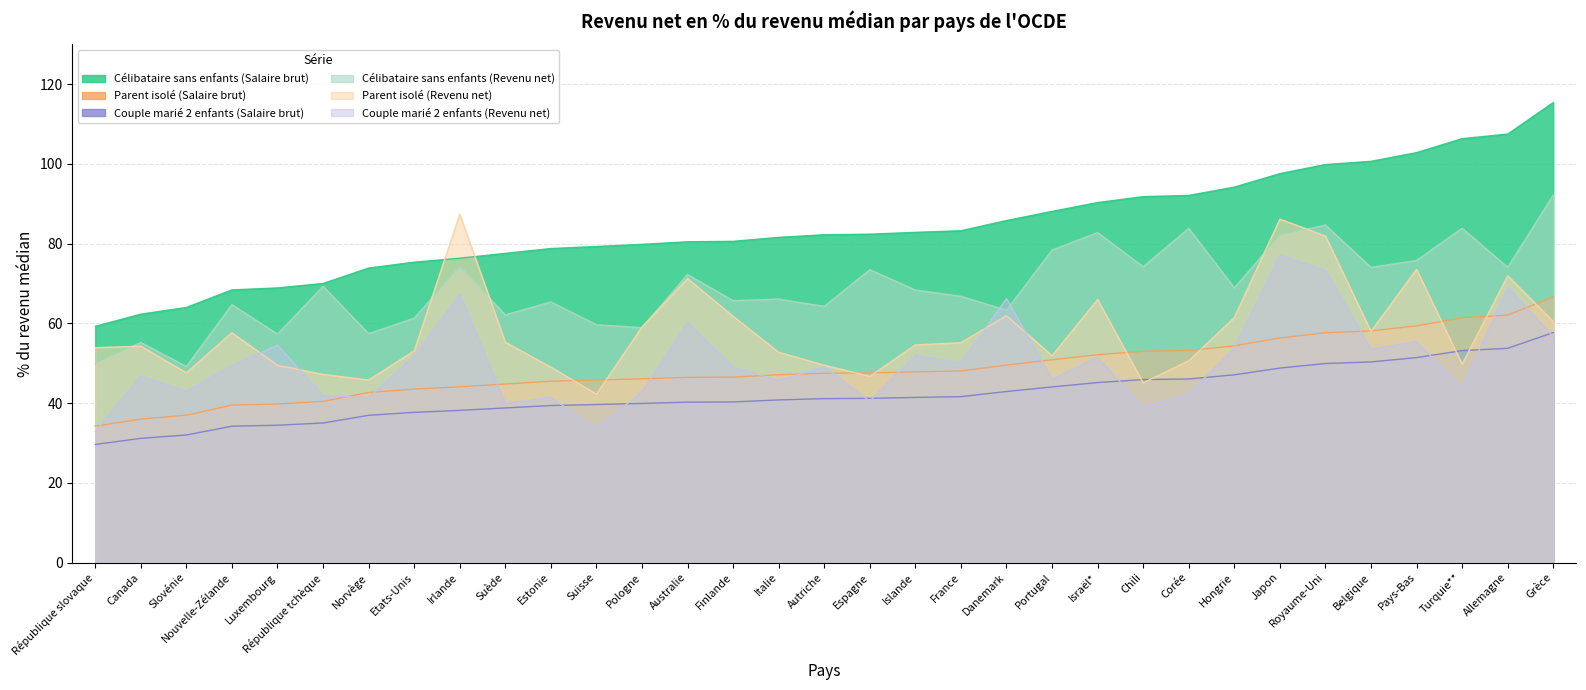

Reading left to right, what are all the values shown in this chart?

Parent isolé (Salaire brut): Allemagne=62.1	Australie=46.5	Autriche=47.5	Belgique=58.1	Canada=36.0	Chili=53.0	Corée=53.2	Danemark=49.5	Espagne=47.6	Estonie=45.5	Etats-Unis=43.5	Finlande=46.5	France=48.1	Grèce=66.6	Hongrie=54.4	Irlande=44.1	Islande=47.8	Israël*=52.1	Italie=47.1	Japon=56.3	Luxembourg=39.8	Norvège=42.6	Nouvelle-Zélande=39.5	Pays-Bas=59.4	Pologne=46.1	Portugal=50.9	République slovaque=34.2	République tchèque=40.4	Royaume-Uni=57.6	Slovénie=36.9	Suède=44.8	Suisse=45.8	Turquie**=61.4
Couple marié 2 enfants (Salaire brut): Allemagne=53.7	Australie=40.2	Autriche=41.1	Belgique=50.3	Canada=31.2	Chili=45.9	Corée=46.0	Danemark=42.9	Espagne=41.2	Estonie=39.4	Etats-Unis=37.7	Finlande=40.3	France=41.6	Grèce=57.7	Hongrie=47.1	Irlande=38.2	Islande=41.4	Israël*=45.2	Italie=40.8	Japon=48.8	Luxembourg=34.4	Norvège=36.9	Nouvelle-Zélande=34.2	Pays-Bas=51.4	Pologne=39.9	Portugal=44.0	République slovaque=29.6	République tchèque=35.0	Royaume-Uni=49.9	Slovénie=32.0	Suède=38.8	Suisse=39.6	Turquie**=53.2
Célibataire sans enfants (Salaire brut): Allemagne=107.5	Australie=80.5	Autriche=82.2	Belgique=100.7	Canada=62.3	Chili=91.8	Corée=92.1	Danemark=85.8	Espagne=82.4	Estonie=78.8	Etats-Unis=75.4	Finlande=80.6	France=83.2	Grèce=115.4	Hongrie=94.2	Irlande=76.3	Islande=82.8	Israël*=90.3	Italie=81.6	Japon=97.6	Luxembourg=68.9	Norvège=73.9	Nouvelle-Zélande=68.4	Pays-Bas=102.8	Pologne=79.8	Portugal=88.1	République slovaque=59.2	République tchèque=70.0	Royaume-Uni=99.8	Slovénie=64.0	Suède=77.6	Suisse=79.3	Turquie**=106.3
Parent isolé (Revenu net): Allemagne=71.9	Australie=71.2	Autriche=49.5	Belgique=58.0	Canada=54.3	Chili=45.1	Corée=50.6	Danemark=61.9	Espagne=46.7	Estonie=49.0	Etats-Unis=53.1	Finlande=61.8	France=55.1	Grèce=60.5	Hongrie=61.5	Irlande=87.4	Islande=54.6	Israël*=66.0	Italie=52.7	Japon=86.2	Luxembourg=49.5	Norvège=45.8	Nouvelle-Zélande=57.7	Pays-Bas=73.6	Pologne=59.1	Portugal=51.9	République slovaque=53.9	République tchèque=47.2	Royaume-Uni=81.9	Slovénie=47.6	Suède=55.3	Suisse=42.2	Turquie**=49.8
Couple marié 2 enfants (Revenu net): Allemagne=69.1	Australie=60.3	Autriche=49.1	Belgique=53.5	Canada=46.8	Chili=39.0	Corée=42.3	Danemark=66.2	Espagne=40.5	Estonie=41.4	Etats-Unis=51.8	Finlande=49.0	France=50.0	Grèce=56.7	Hongrie=53.8	Irlande=67.2	Islande=52.0	Israël*=51.5	Italie=45.7	Japon=77.1	Luxembourg=54.5	Norvège=41.4	Nouvelle-Zélande=49.4	Pays-Bas=55.4	Pologne=42.8	Portugal=46.0	République slovaque=32.9	République tchèque=41.9	Royaume-Uni=73.3	Slovénie=43.0	Suède=39.9	Suisse=33.7	Turquie**=43.9
Célibataire sans enfants (Revenu net): Allemagne=74.1	Australie=72.3	Autriche=64.3	Belgique=74.0	Canada=55.2	Chili=74.2	Corée=83.9	Danemark=63.3	Espagne=73.5	Estonie=65.4	Etats-Unis=61.3	Finlande=65.7	France=66.8	Grèce=92.2	Hongrie=68.9	Irlande=74.2	Islande=68.4	Israël*=82.8	Italie=66.1	Japon=82.1	Luxembourg=57.3	Norvège=57.4	Nouvelle-Zélande=64.7	Pays-Bas=75.8	Pologne=58.9	Portugal=78.4	République slovaque=49.9	République tchèque=69.3	Royaume-Uni=84.7	Slovénie=49.2	Suède=62.1	Suisse=59.7	Turquie**=83.9